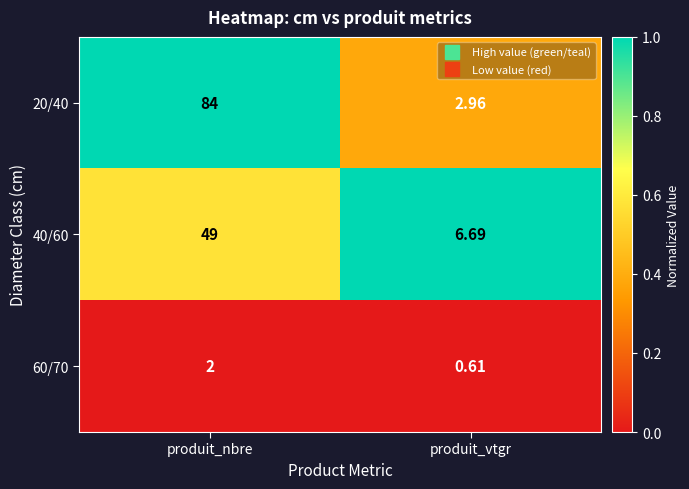

At which label does 20/40 reach its minimum?

produit_vtgr